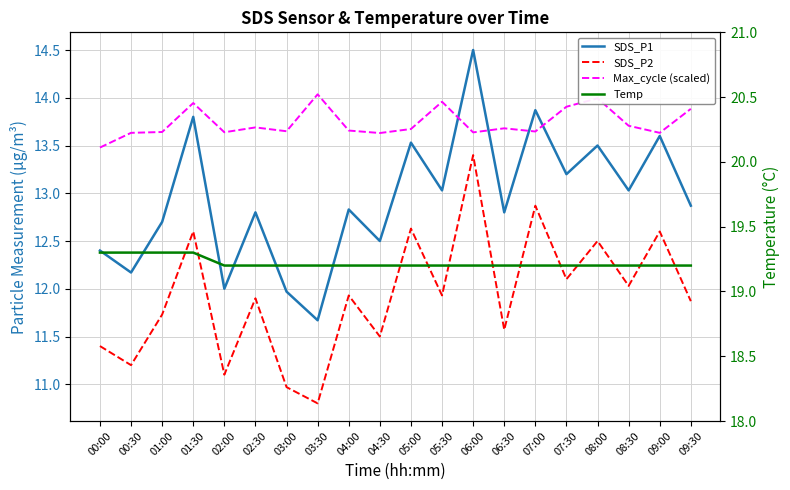

How many times do Max_cycle (scaled) and SDS_P1 cross each other?

4